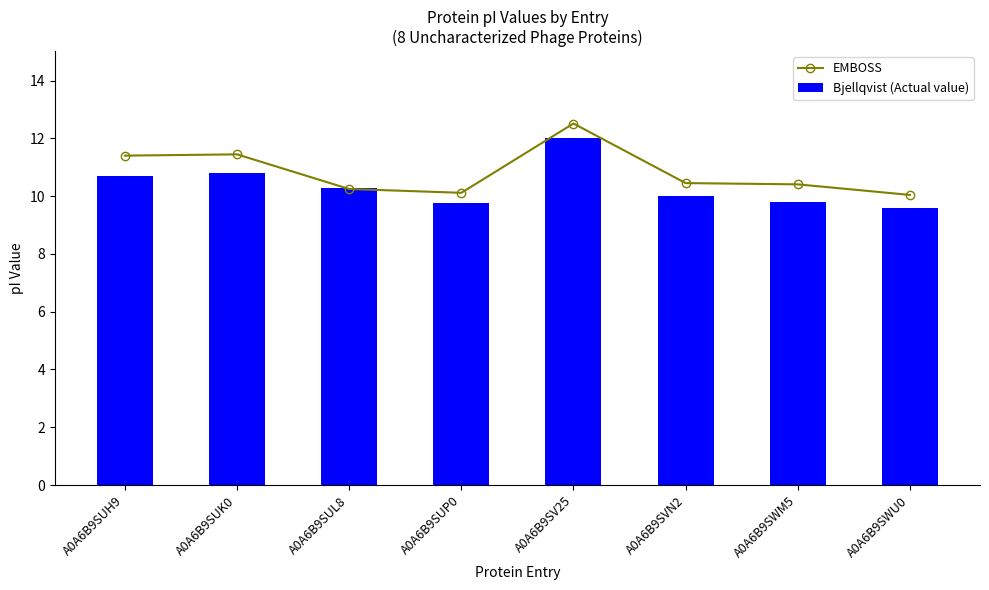

Which series has the largest range (max minus min)?

EMBOSS